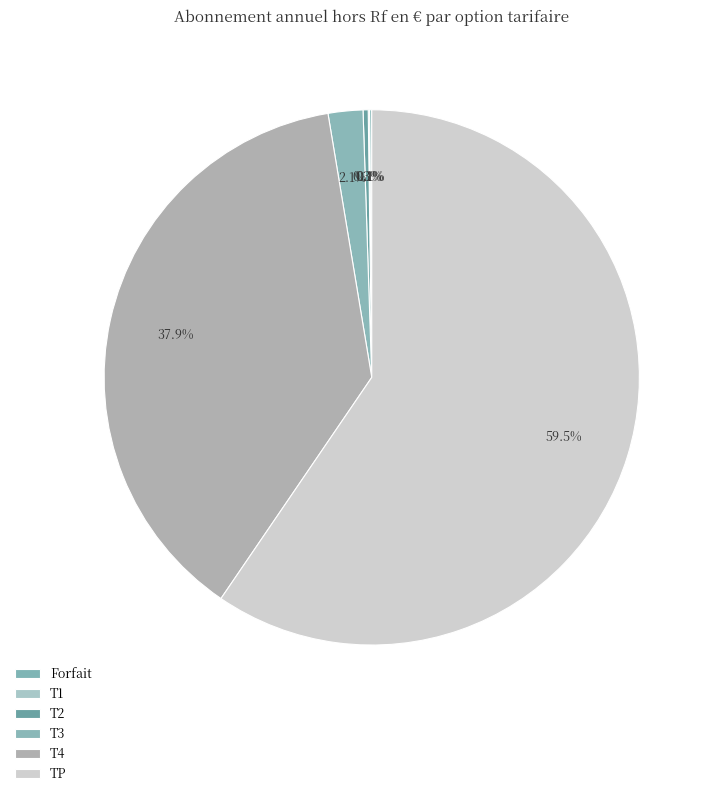

To the nearest percent, what is the average slice percentage?

17%